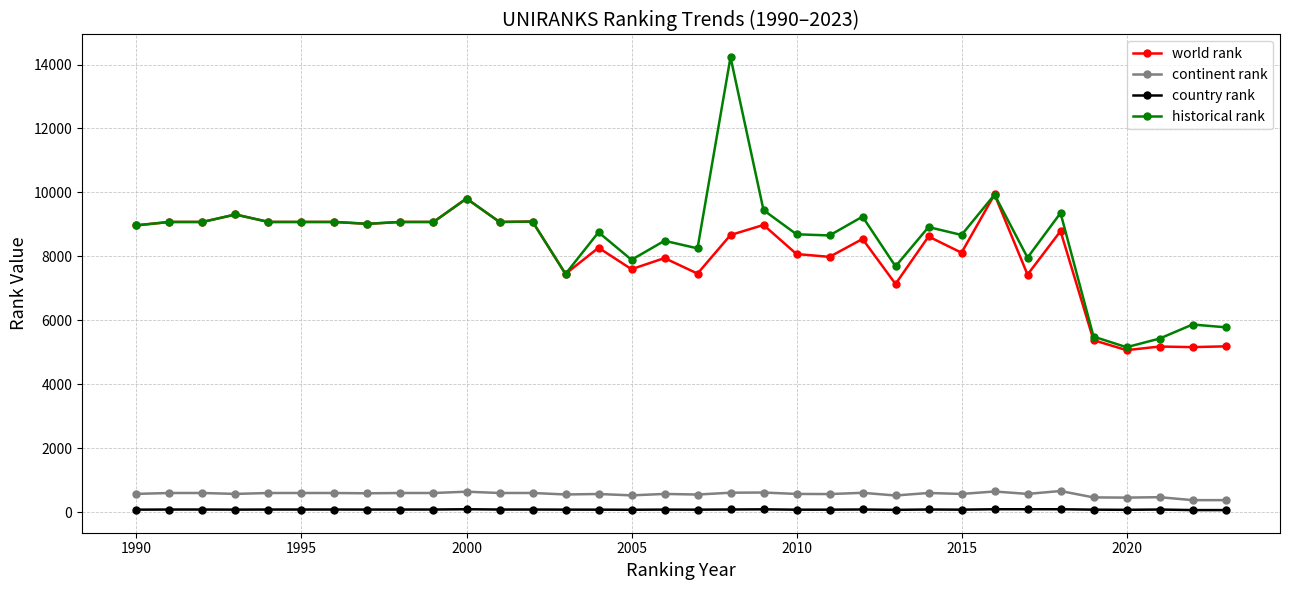

True or false: continent rank has more than 1 points higher than both neighbors.

True